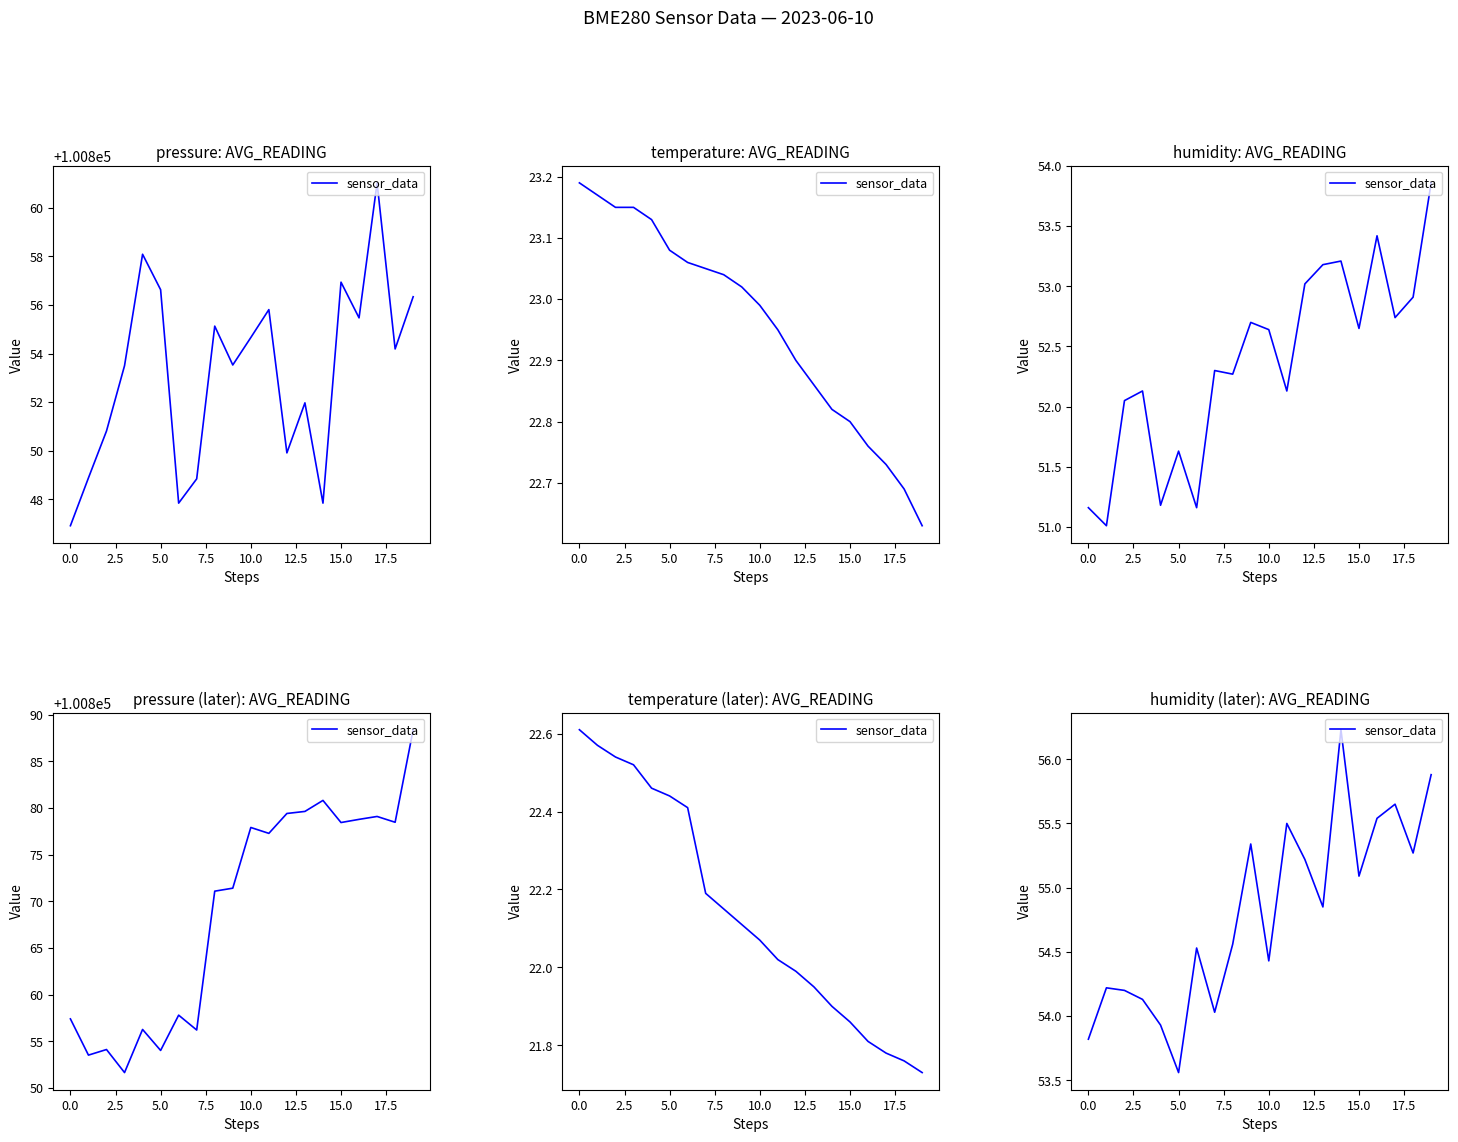

What is the label of the 4th point from the right?

16